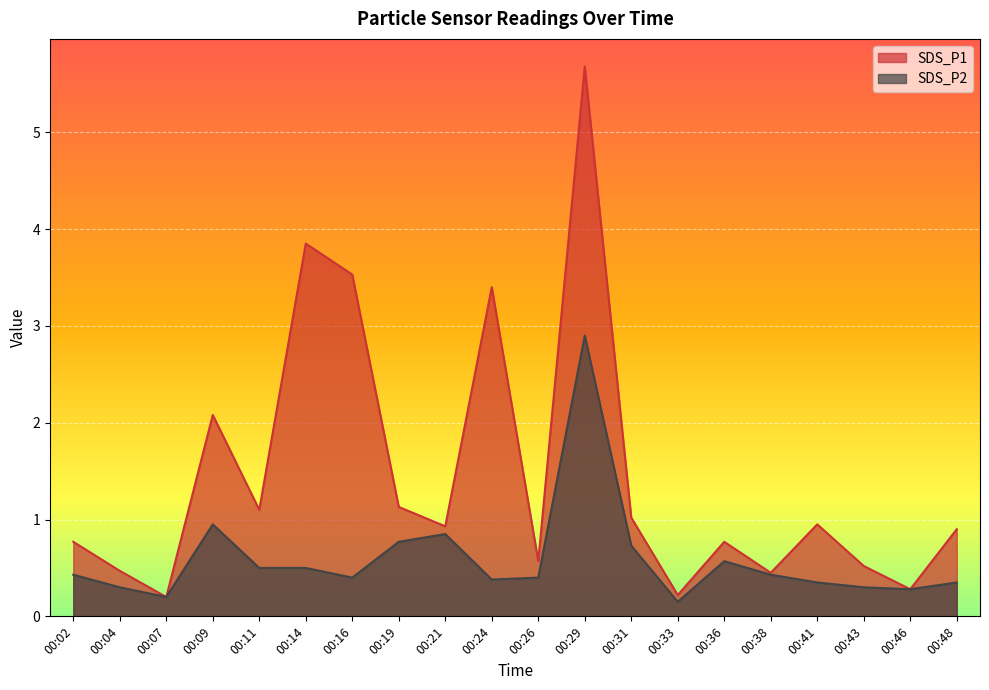

The SDS_P1 series shows 0.5 at 00:04. True or false?

True